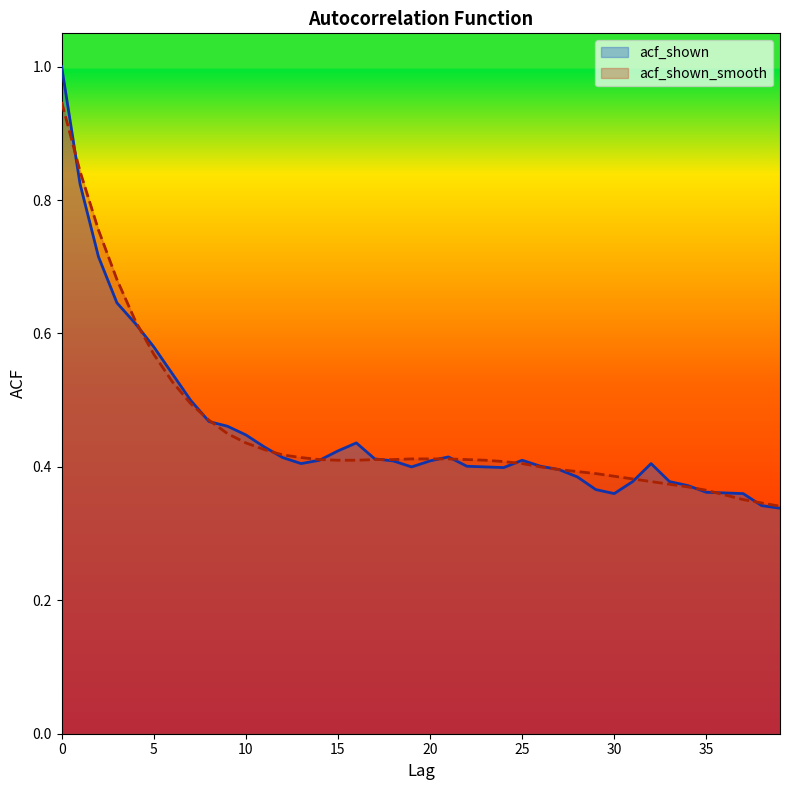

Which series ends up on top after the final intersection of acf_shown and acf_shown_smooth?

acf_shown_smooth